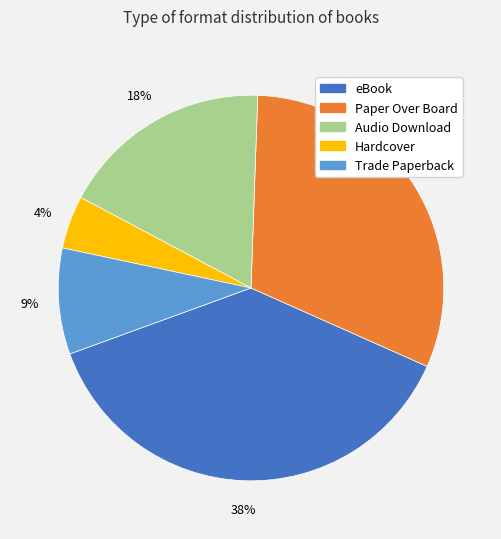

What is the ratio of the value at Trade Paperback to the value at Paper Over Board?

0.3